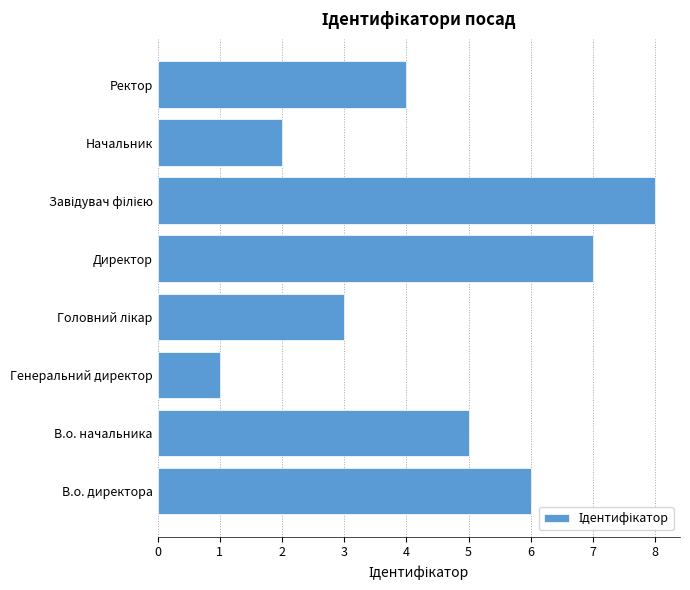

What is the ratio of the value at Начальник to the value at Ректор?

0.5